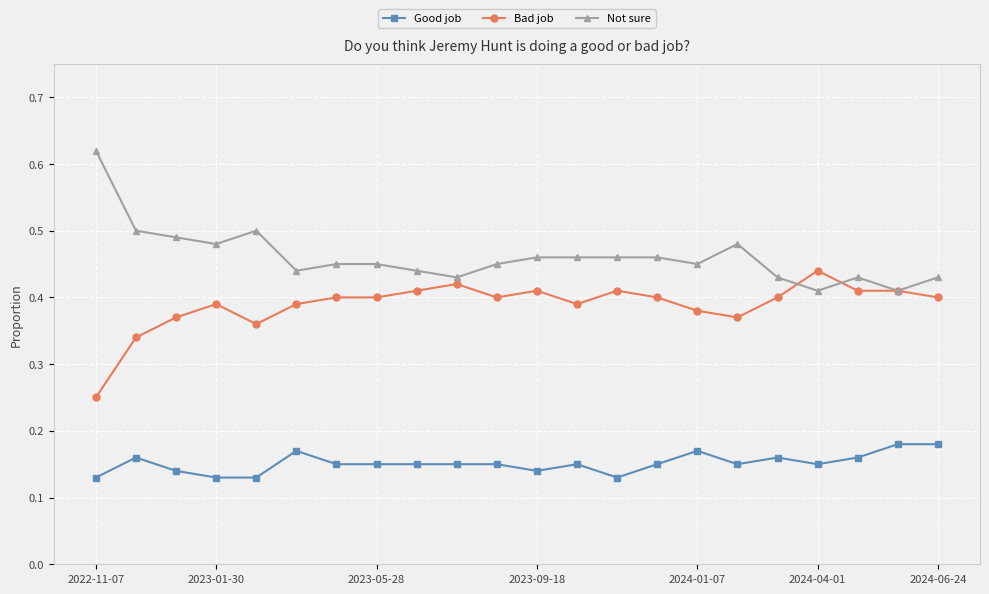

Which series has the largest total across all categories?

Not sure